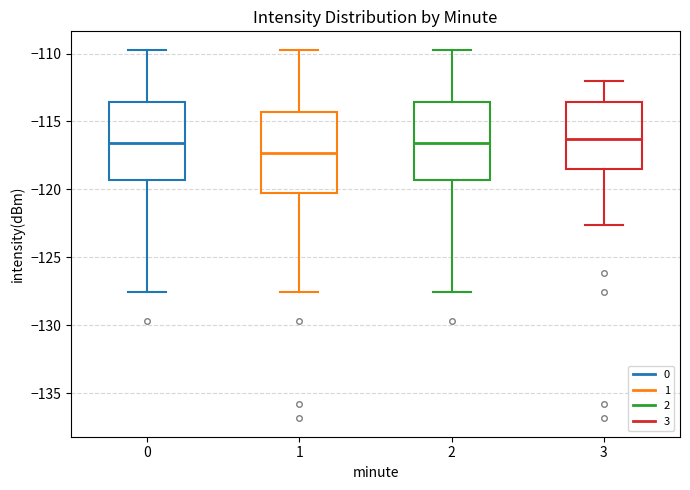

Where is the lower edge of the box at x = 3 on the y-axis? The values are not printed on the chart, so give them approximately, as read against the axis.

-118.5